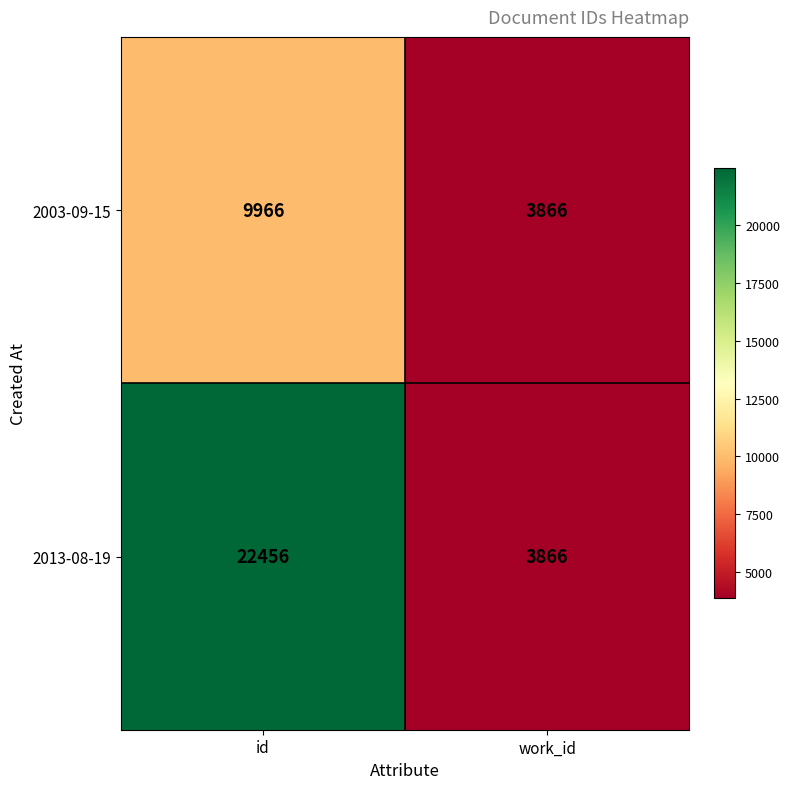

What is the difference between the 2013-08-19 values at work_id and id?

18590